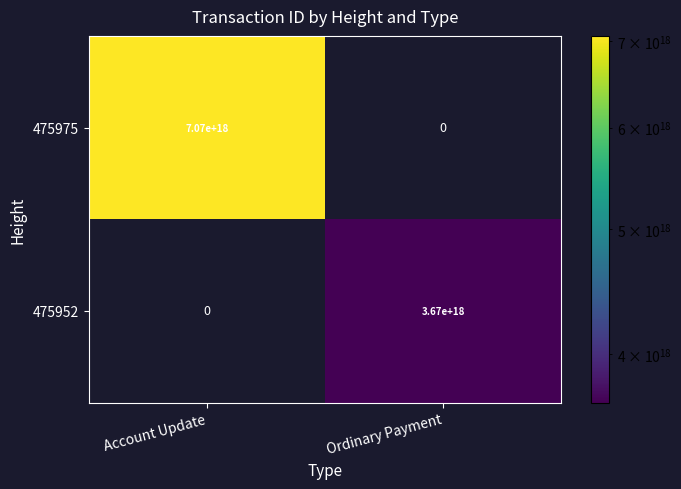

True or false: 475952 has a value of 1462586866678042112 at Ordinary Payment.

False